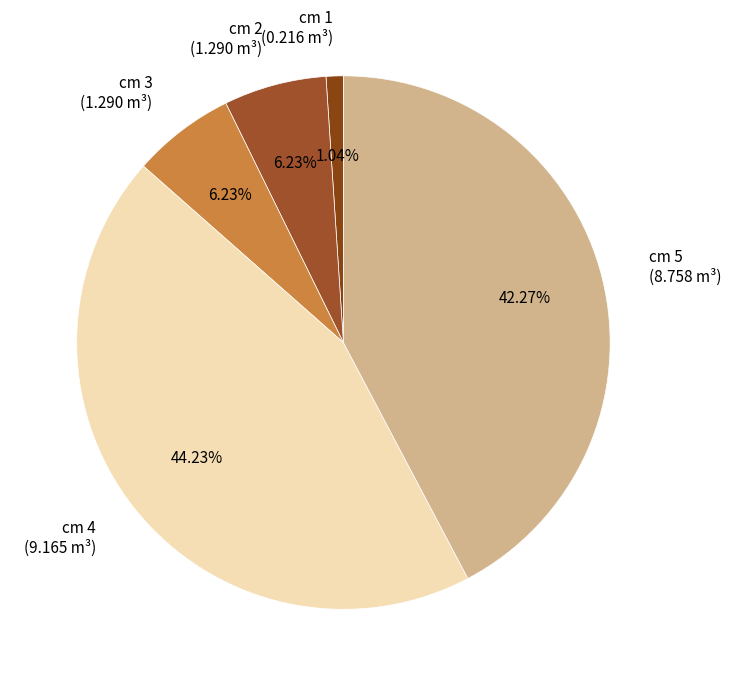

Is there any slice that represents more than half of the pie?

No